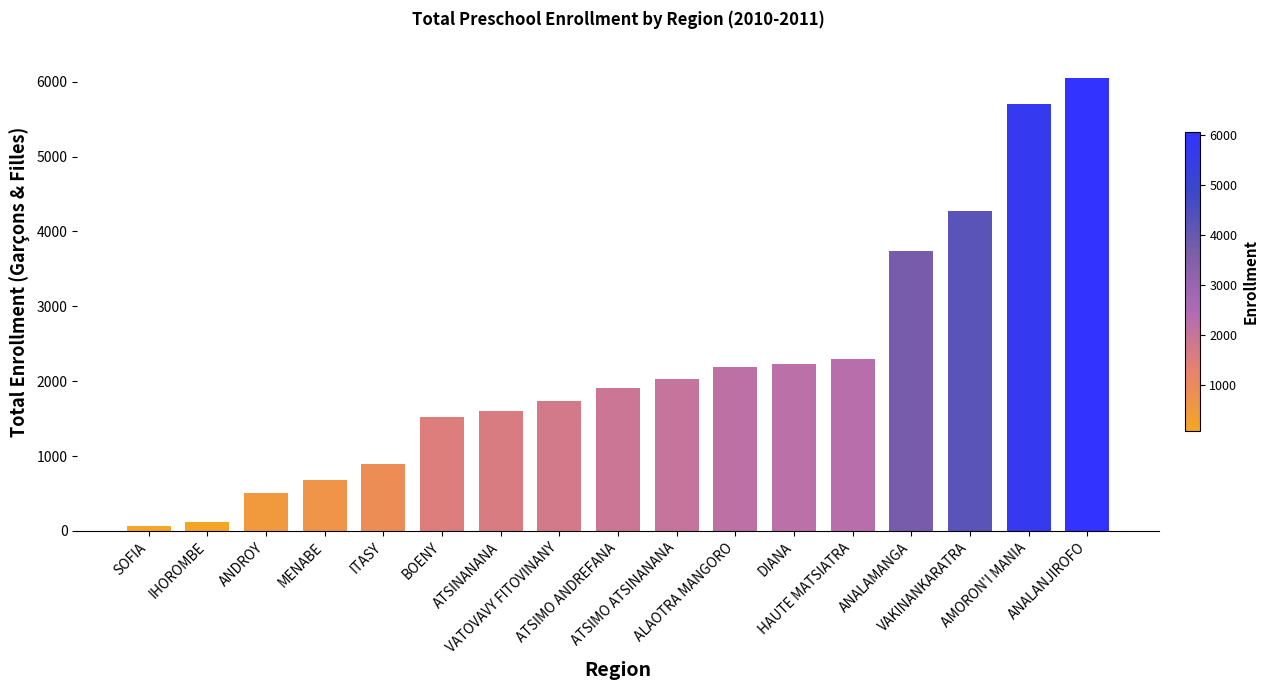

What is the average value?

2209